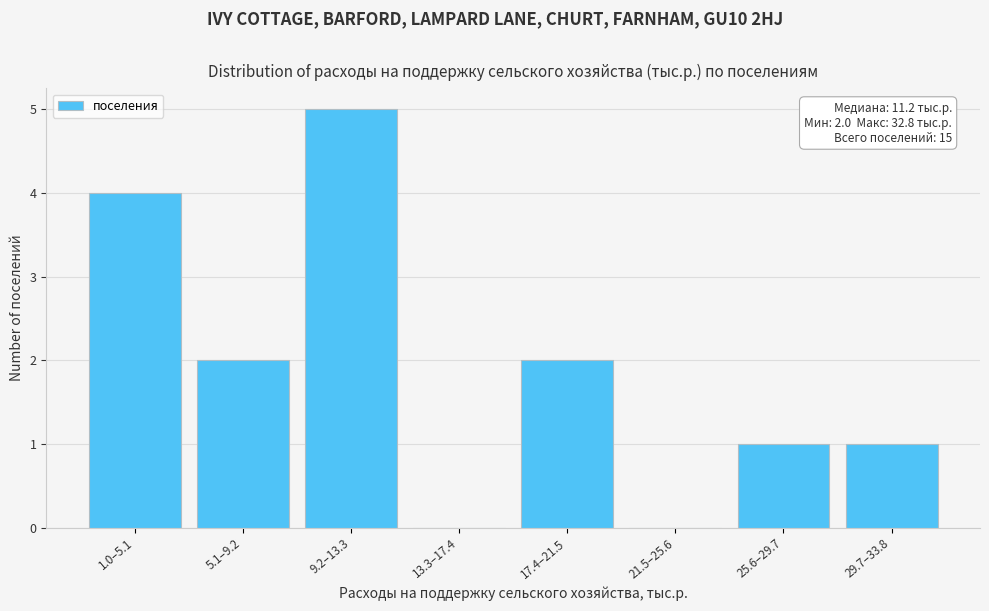

Reading right to left, transcribe all the data shown in this chart.

29.7–33.8=1	25.6–29.7=1	21.5–25.6=0	17.4–21.5=2	13.3–17.4=0	9.2–13.3=5	5.1–9.2=2	1.0–5.1=4